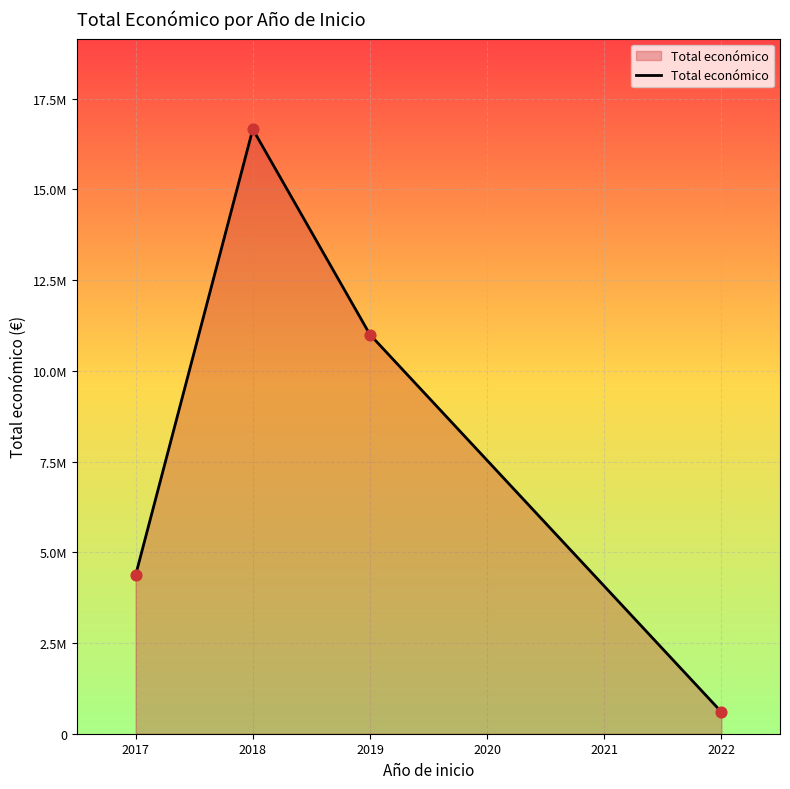

Does the chart have visible grid lines?

Yes